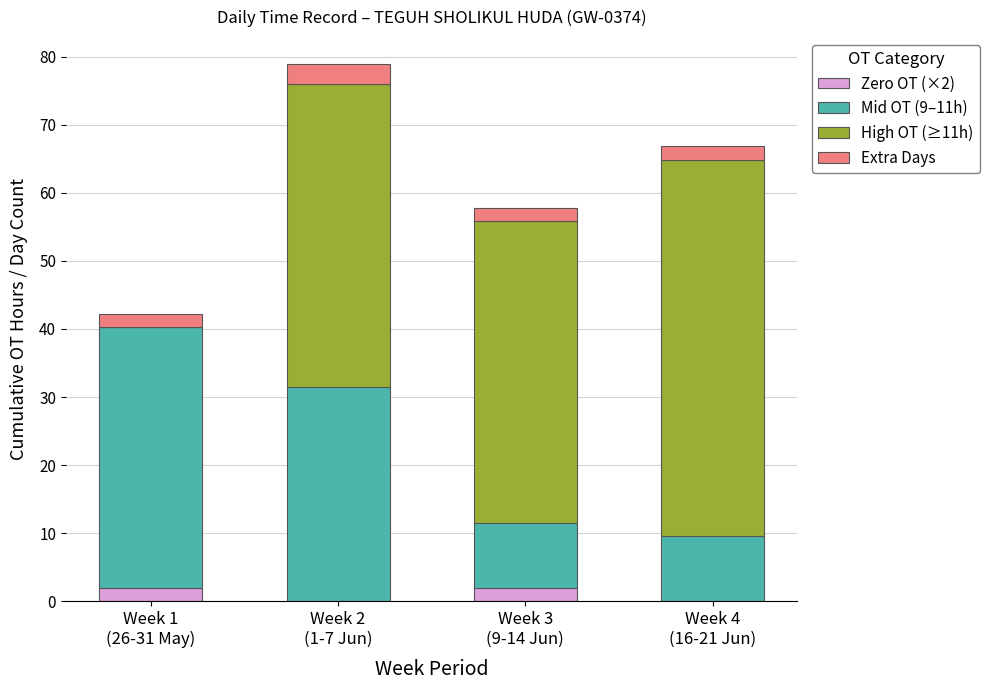

What is the highest value of the Zero OT (×2) series?

2.0